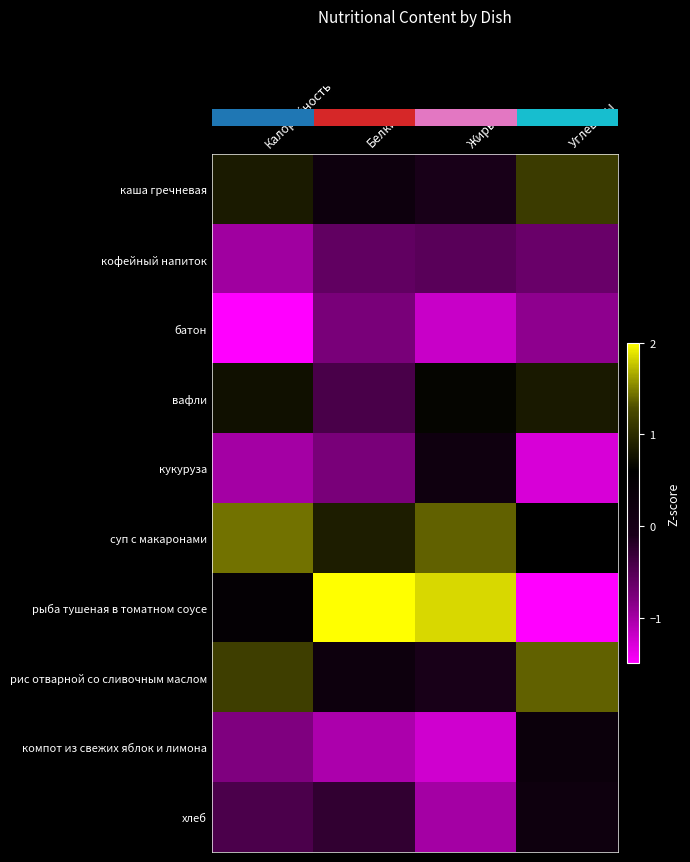

Which has a higher value, Калорийность or Жиры?

Калорийность